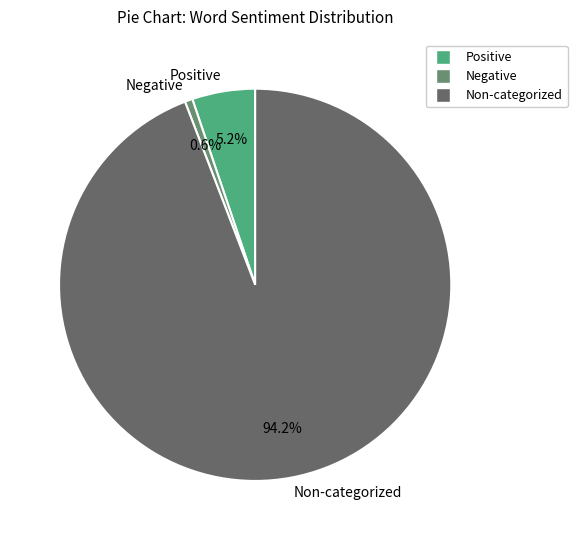

Between Positive and Negative, which is larger?

Positive